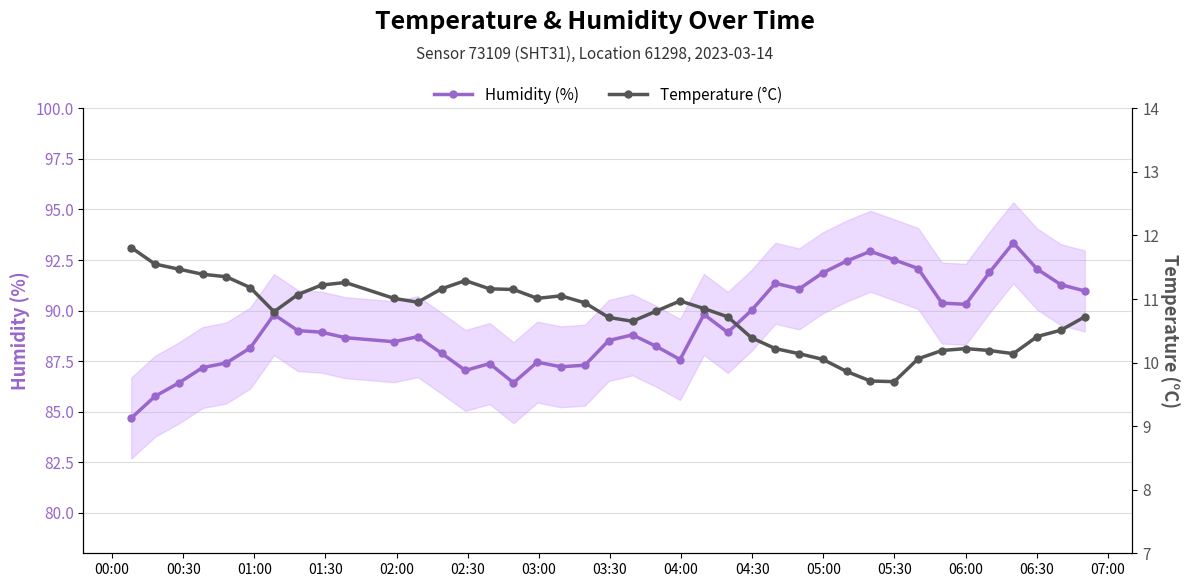

True or false: Humidity (%) has more than 0 interior local peaks.

True